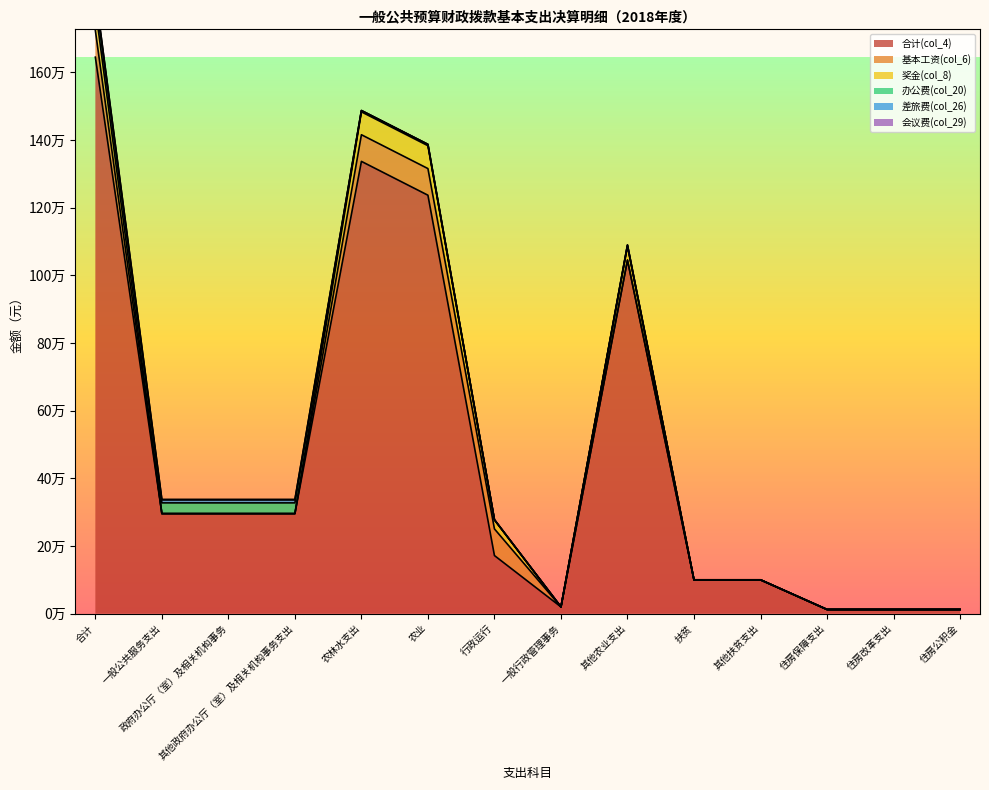

Where does the 差旅费(col_26) series first go above 699?

合计